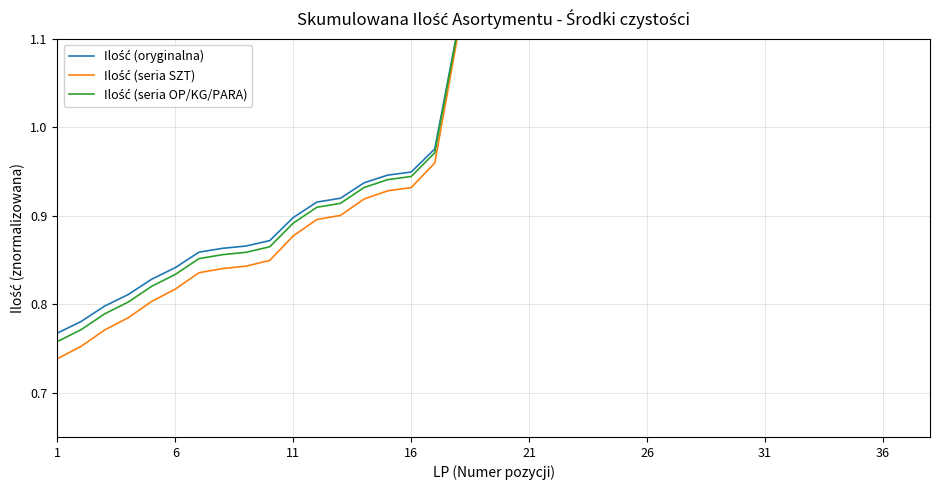

The Ilość (seria SZT) series shows 1.4 at 31. True or false?

True